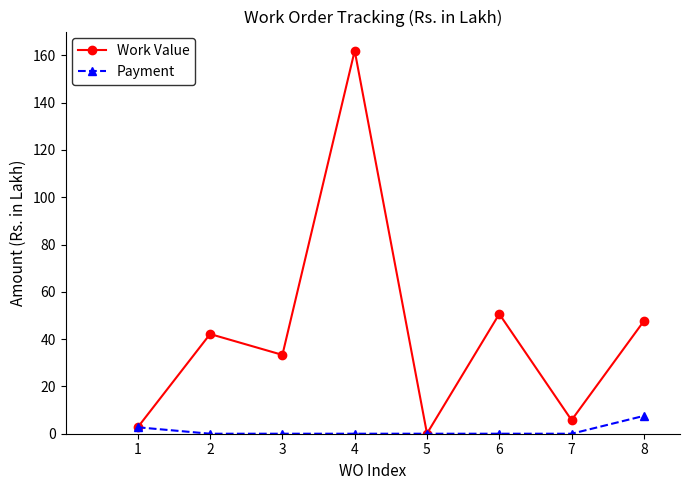

How many data points in Work Value are less than 42?

4